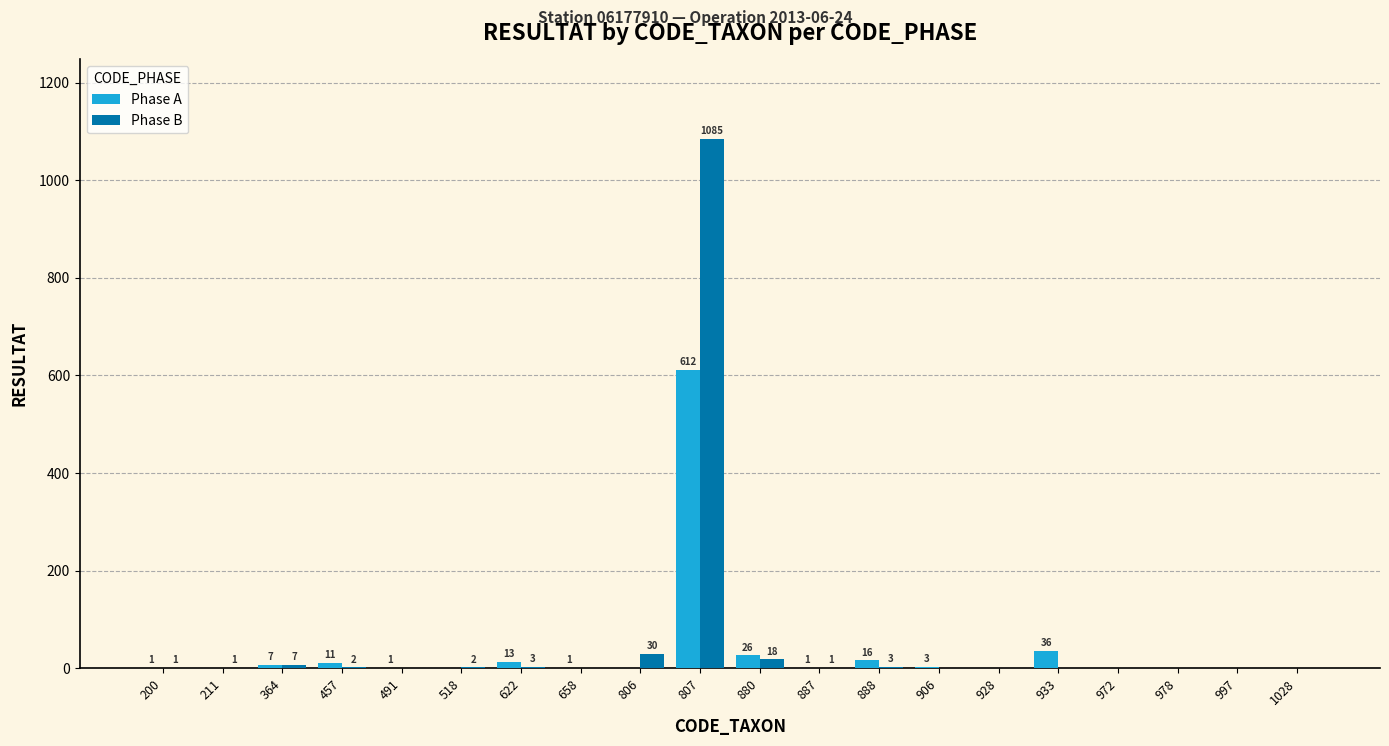

What is the spread (max minus min) of values at 658?

1